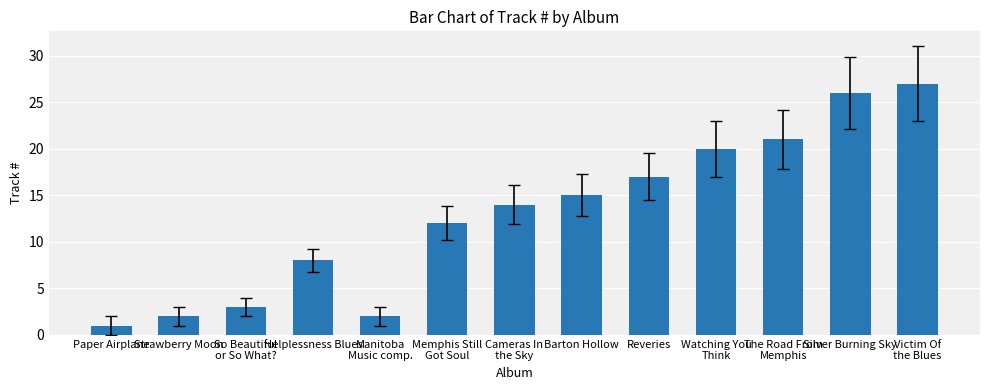

Which has a higher value, Reveries or So Beautiful
or So What??

Reveries